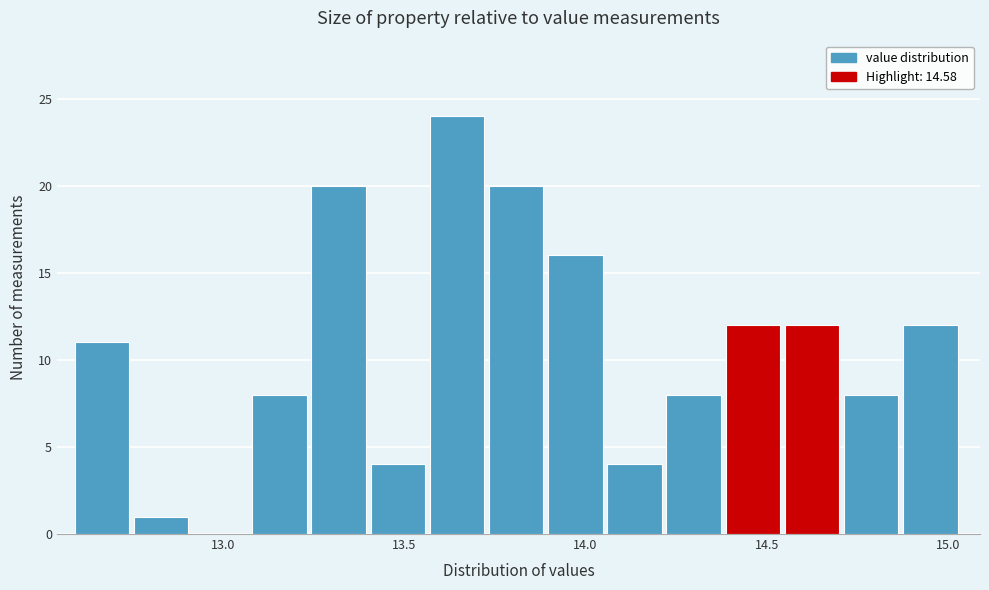

Around what value on the x-axis is the tallest bar? Give the approximate position of its centre, as read against the axis.

13.65